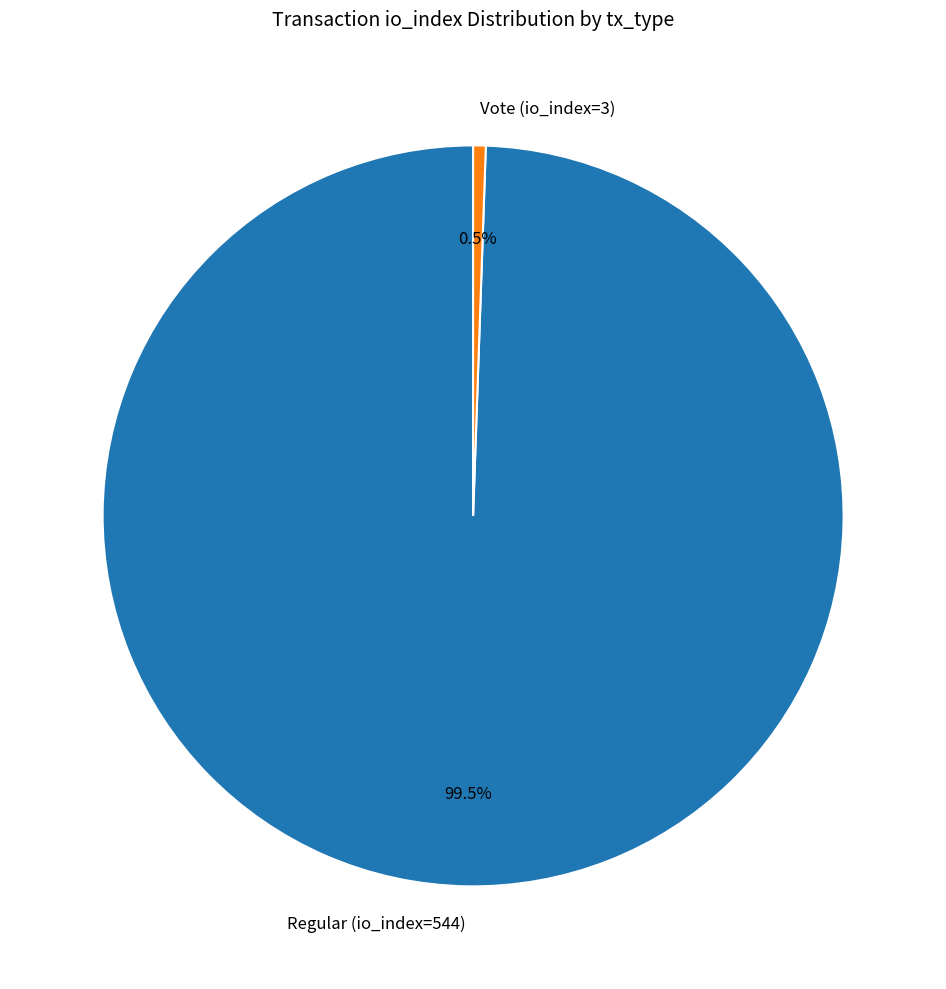

Approximately how many times larger is the value at Regular (io_index=544) compared to Vote (io_index=3)?

181.3